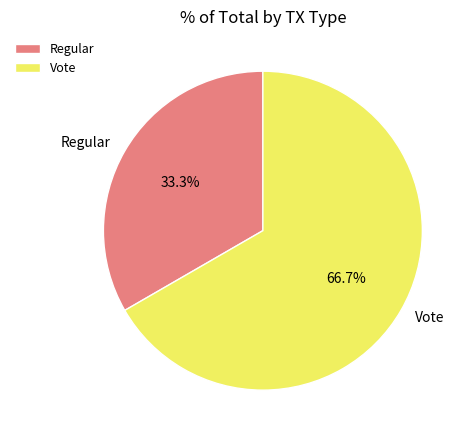

Approximately how many times larger is the value at Regular compared to Vote?

0.5